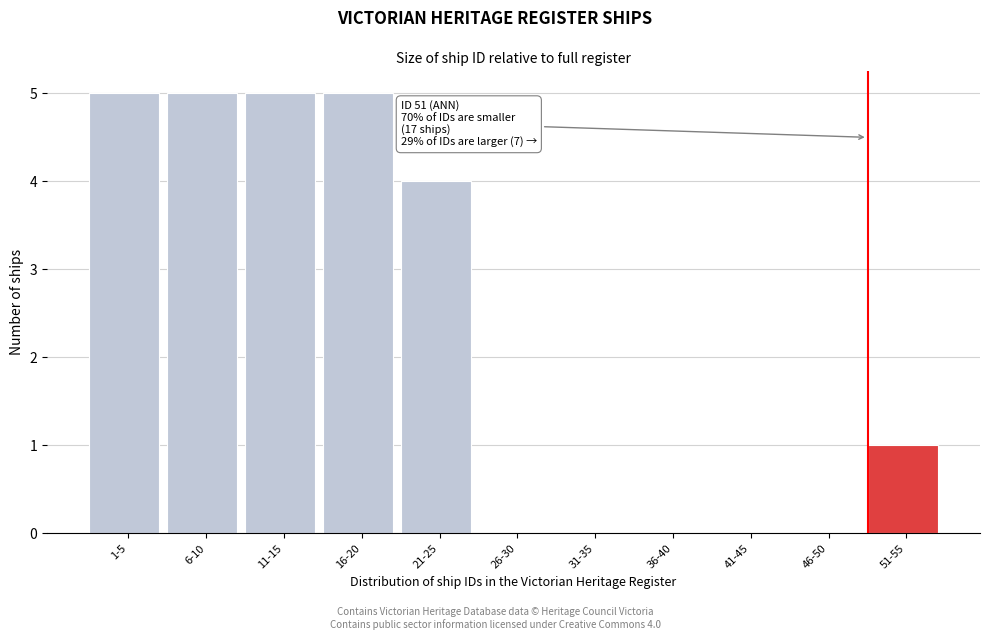

Reading left to right, transcribe all the data shown in this chart.

1-5=5	6-10=5	11-15=5	16-20=5	21-25=4	26-30=0	31-35=0	36-40=0	41-45=0	46-50=0	51-55=1